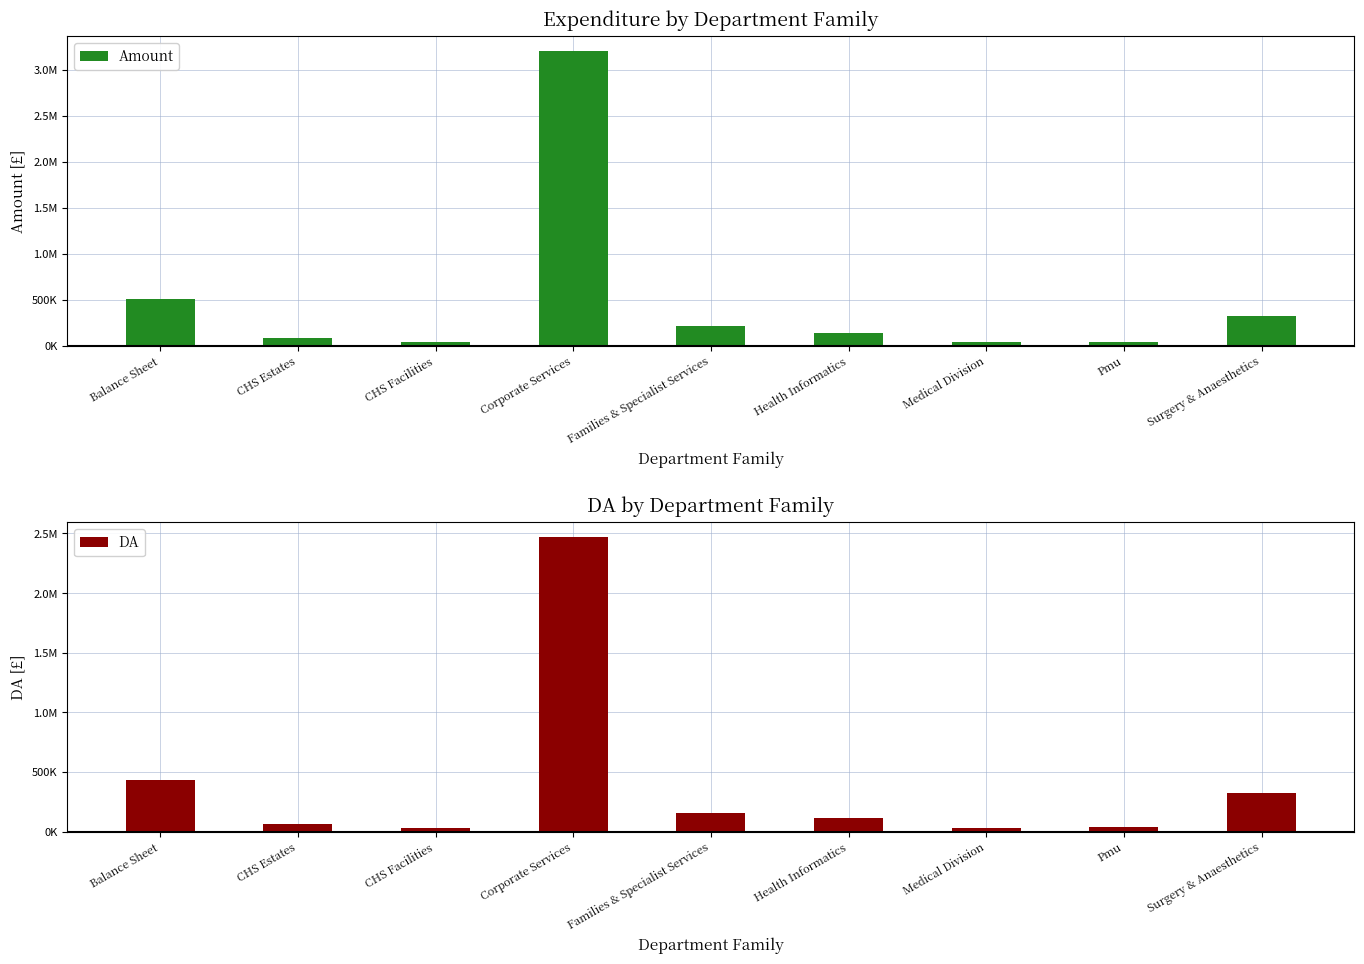

What is the difference between the maximum and minimum values in the DA series?

2439395.0